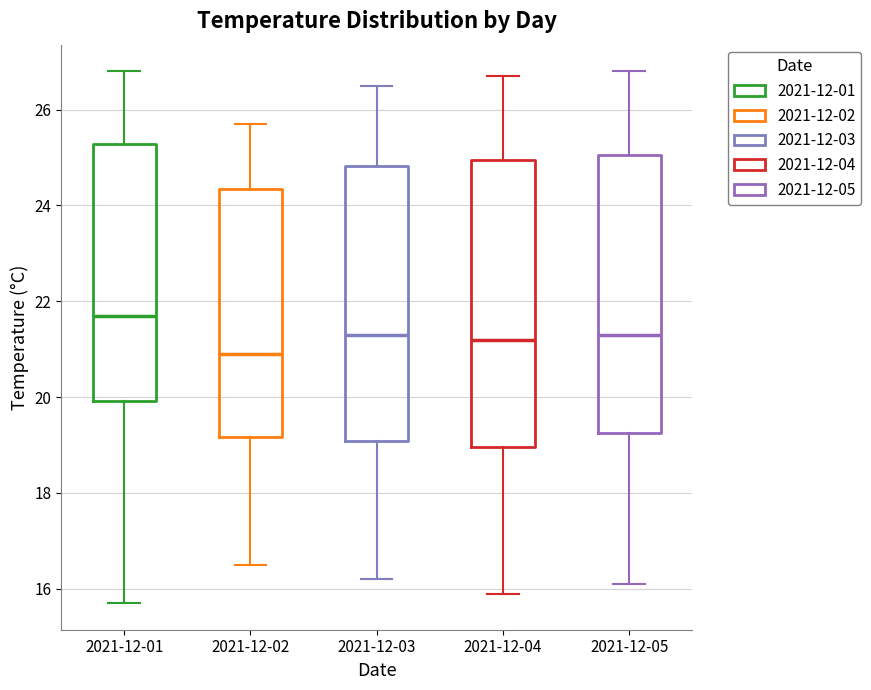

Where does the median line of the box for 2021-12-01 sit on the y-axis? The values are not printed on the chart, so give them approximately, as read against the axis.

21.8